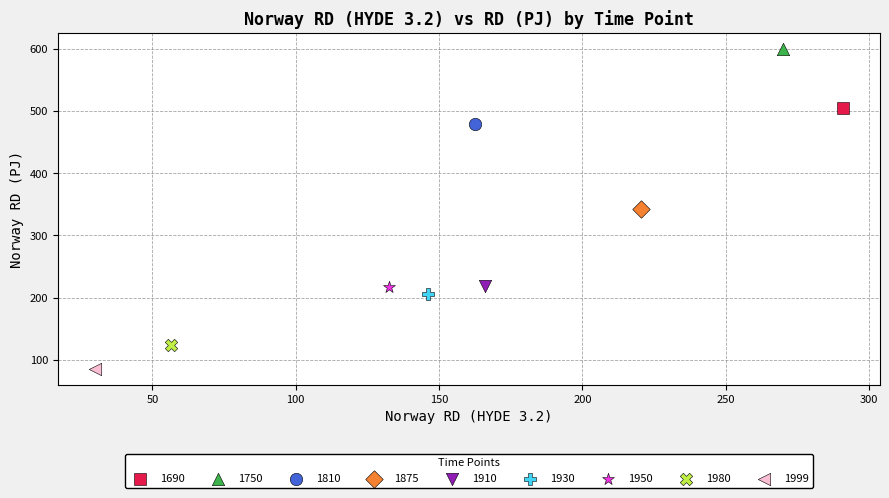

What are all the series names shown in the legend?

1690, 1750, 1810, 1875, 1910, 1930, 1950, 1980, 1999